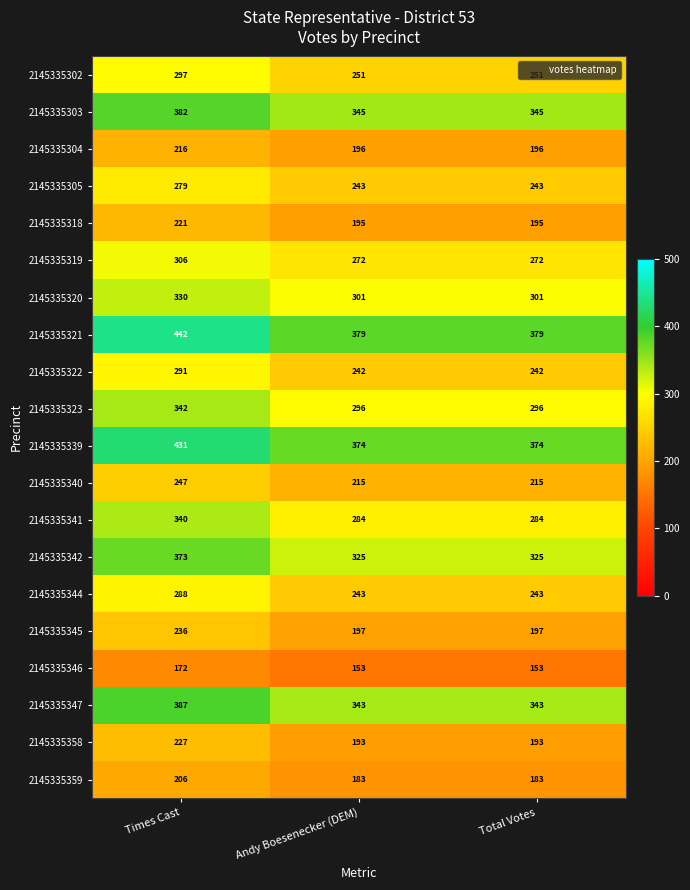

What is the average value of the 2145335345 series?

210